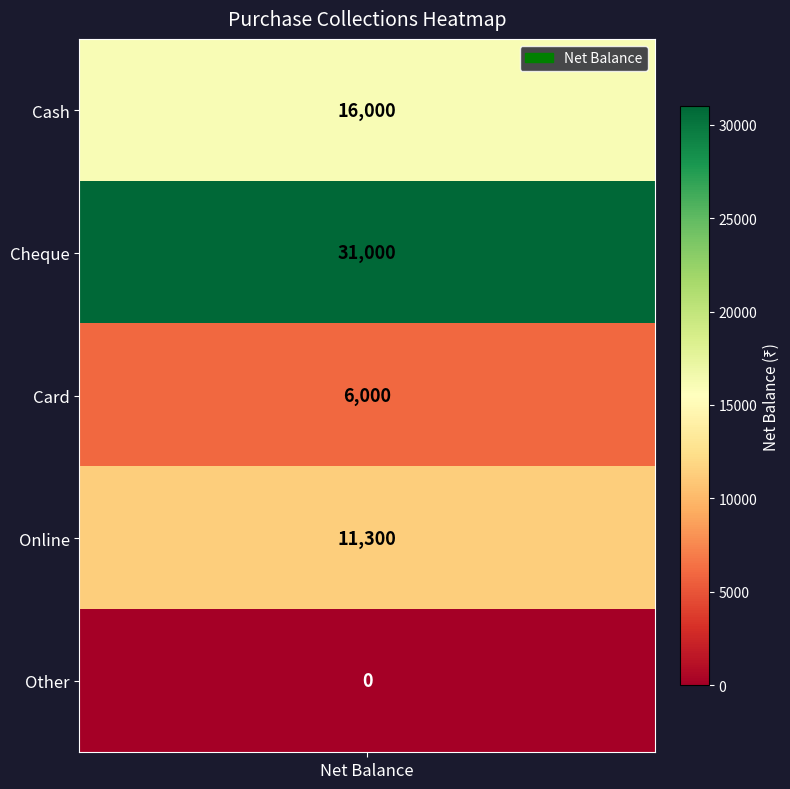

Which label corresponds to the smallest value in the chart?

Other